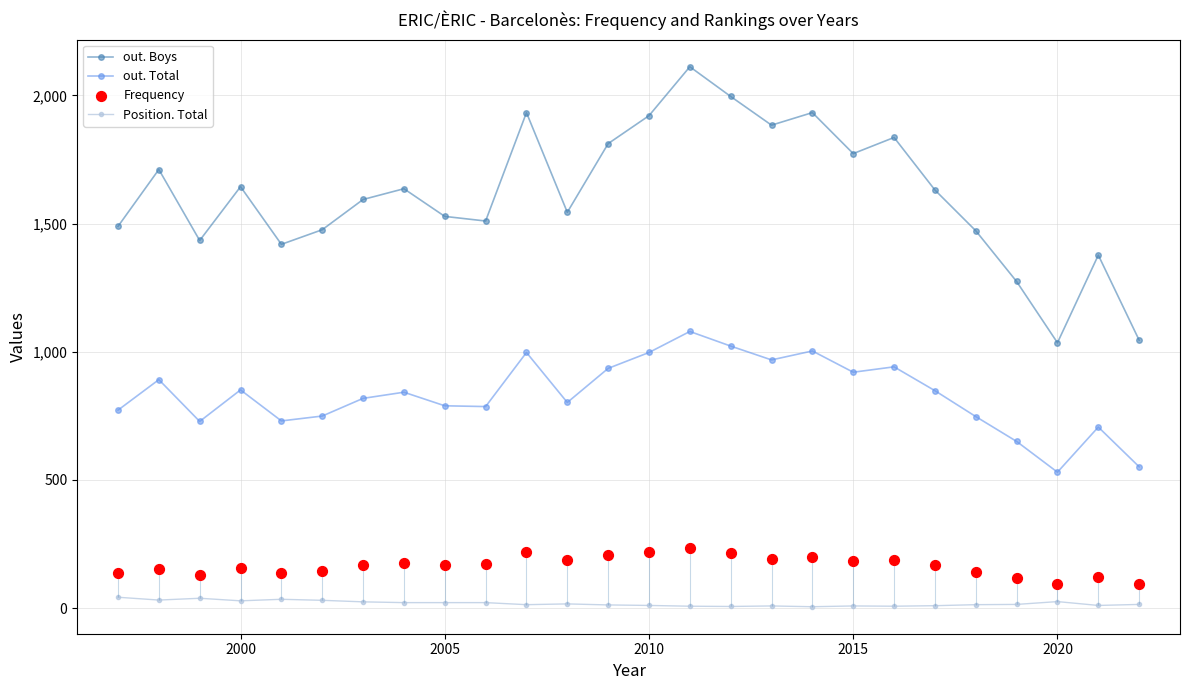

Which series has the largest total across all categories?

out. Boys